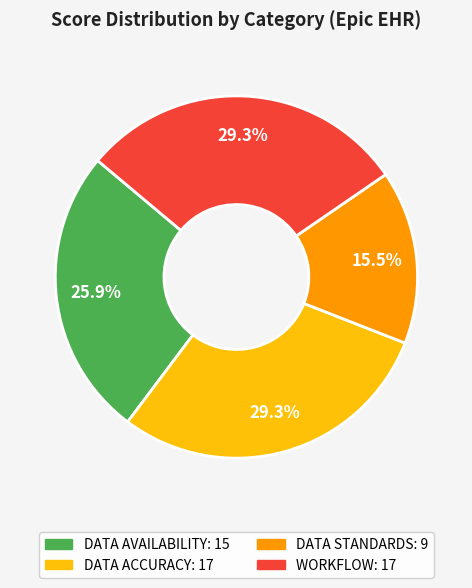

Is there a majority slice in this chart?

No